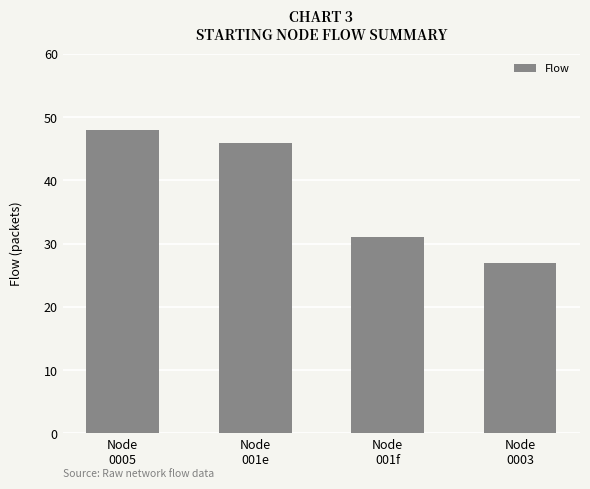

The chart shows a value of 46 at Node
001e. True or false?

True